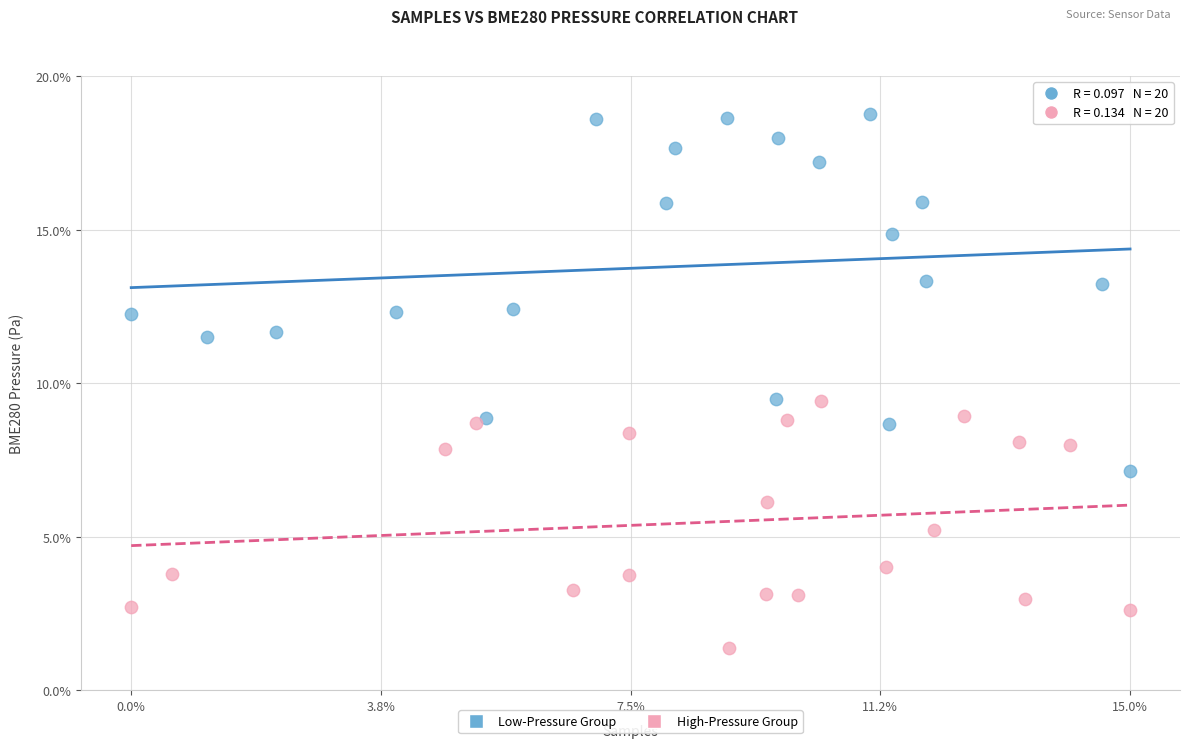

Which series has the widest spread of Y values?

Low-Pressure Group